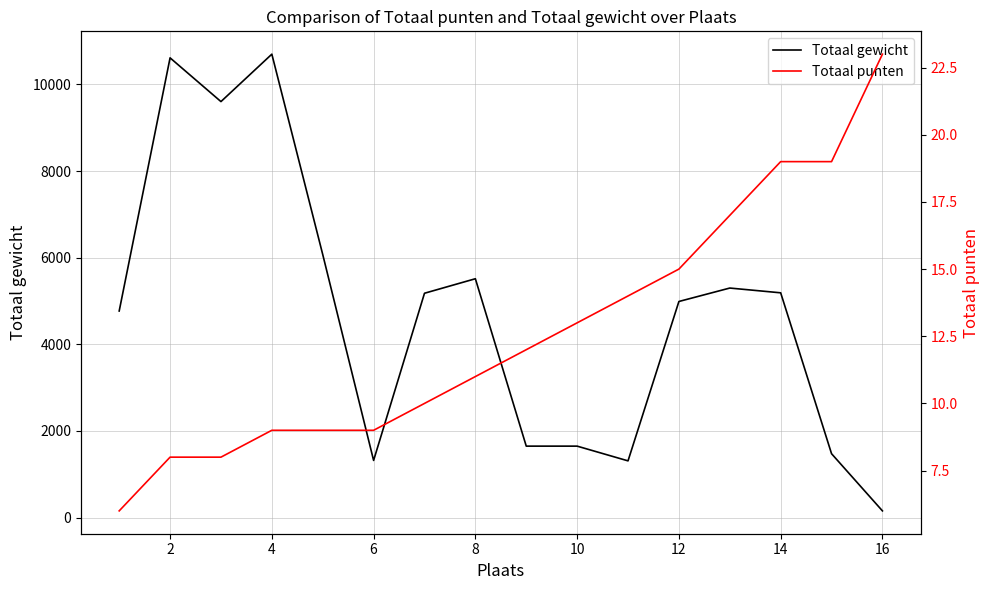

True or false: Totaal punten has more than 2 points higher than both neighbors.

False